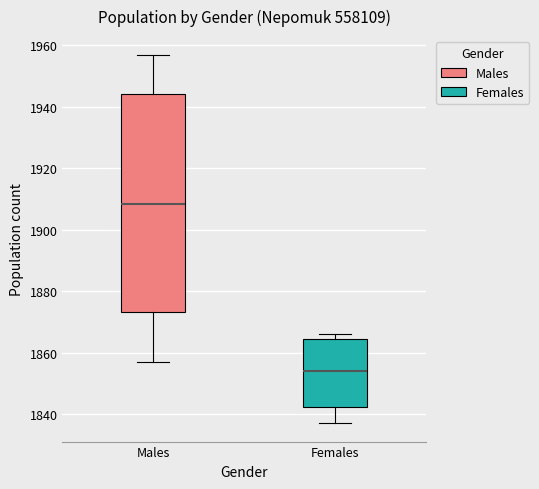

Reading left to right, transcribe this box plot: for each box, give where its median line is, the range the box spans, and where its two whiskers end, as read against the y-axis. The values are not printed on the chart, so give them approximately, as read against the axis.

Males: median 1908, box 1874 to 1944, whiskers 1858 to 1958
Females: median 1854, box 1842 to 1864, whiskers 1838 to 1866